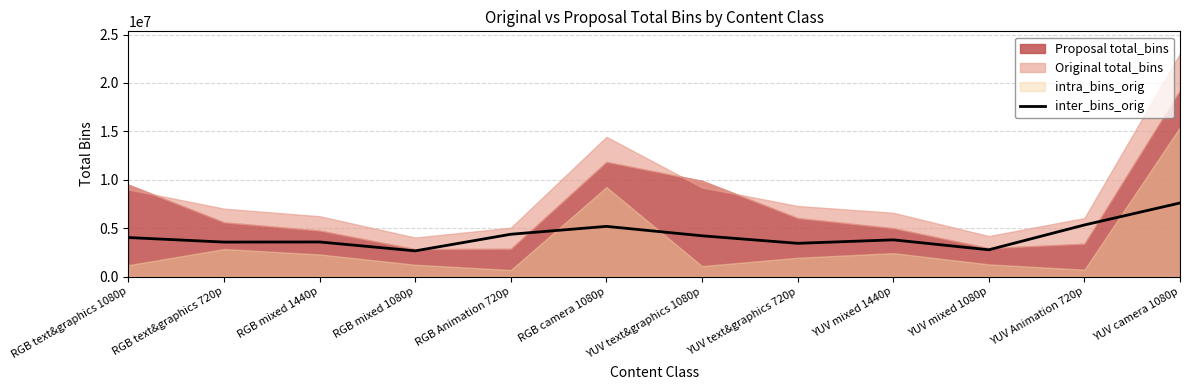

What is the label of the 6th point from the right?

YUV text&graphics 1080p